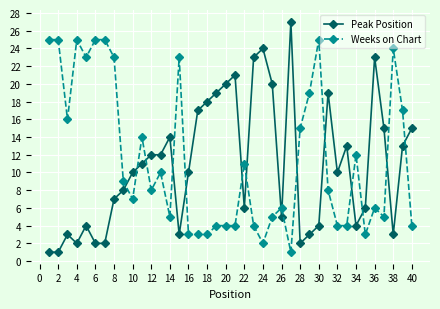

How many intersections are there between Weeks on Chart and Peak Position?

15